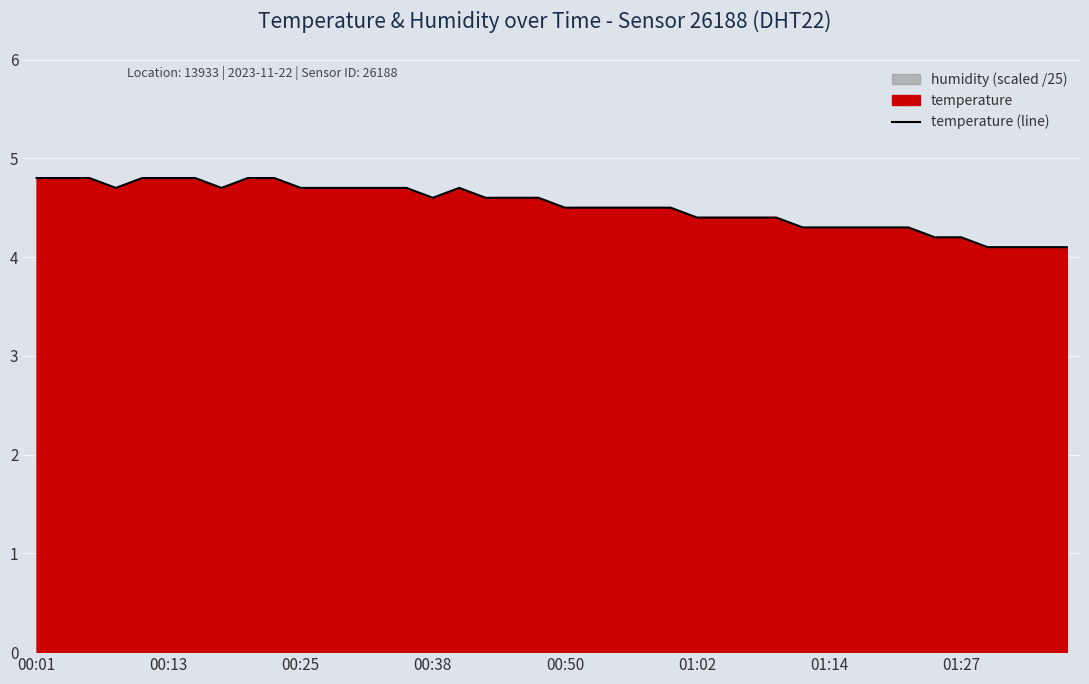

What is the highest value of the temperature (line) series?

4.8